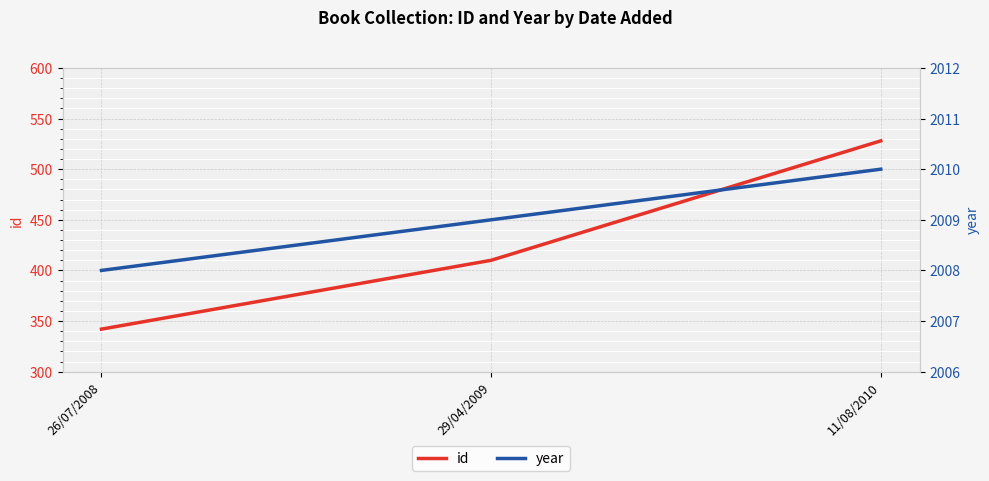

List the series in order of their peak value, lowest first.

id, year